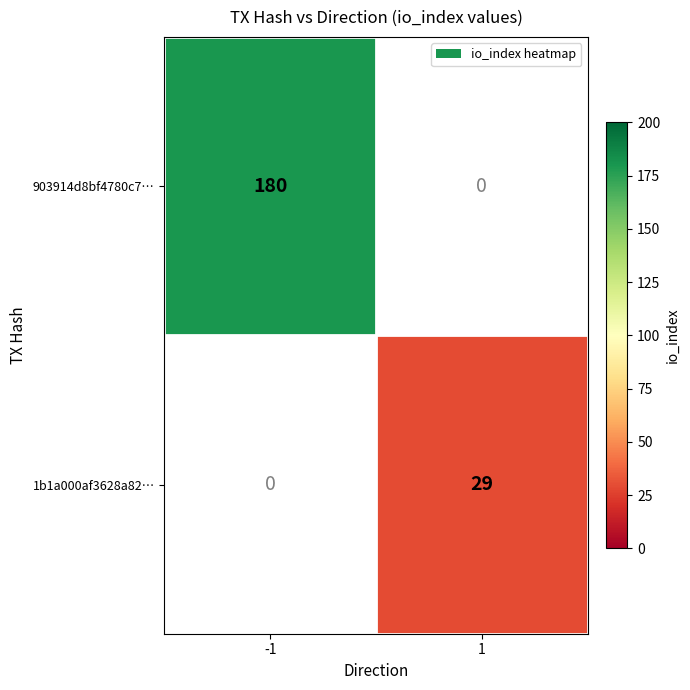

How many series are shown in this chart?

2